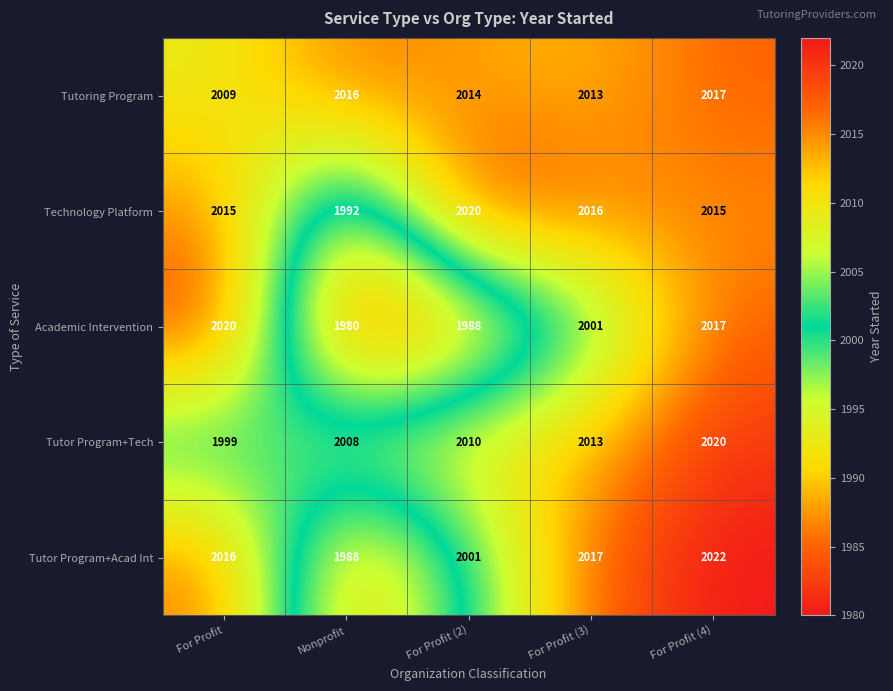

What is the average value of the Tutor Program+Acad Int series?

2009